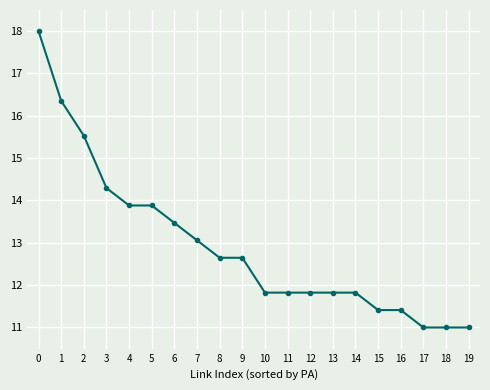

The chart shows a value of 17.1 at 15. True or false?

False